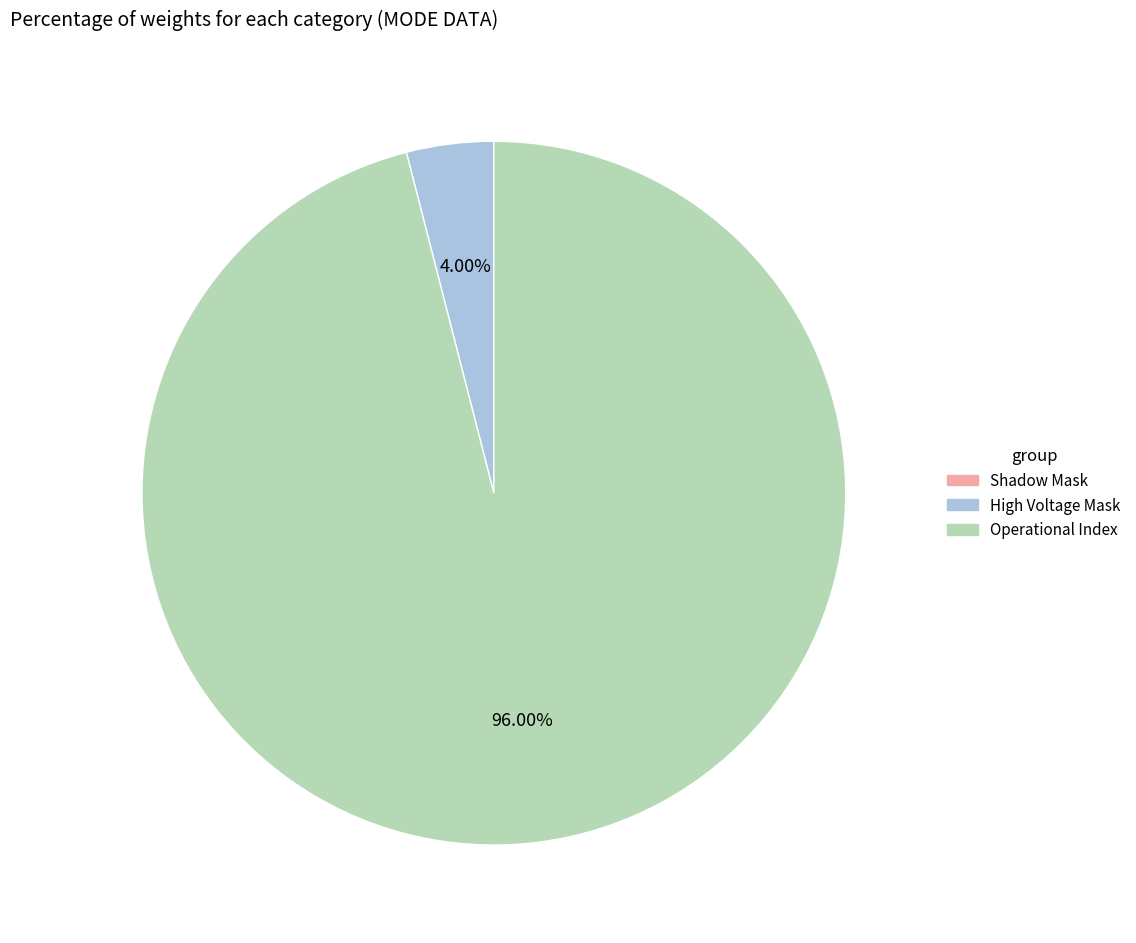

Does any single category account for the majority?

Yes